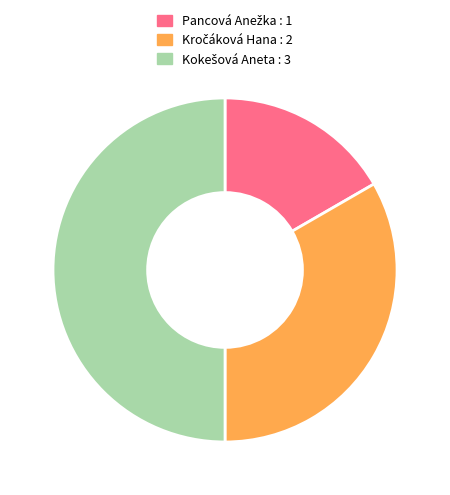

How many slices are in this pie chart?

3